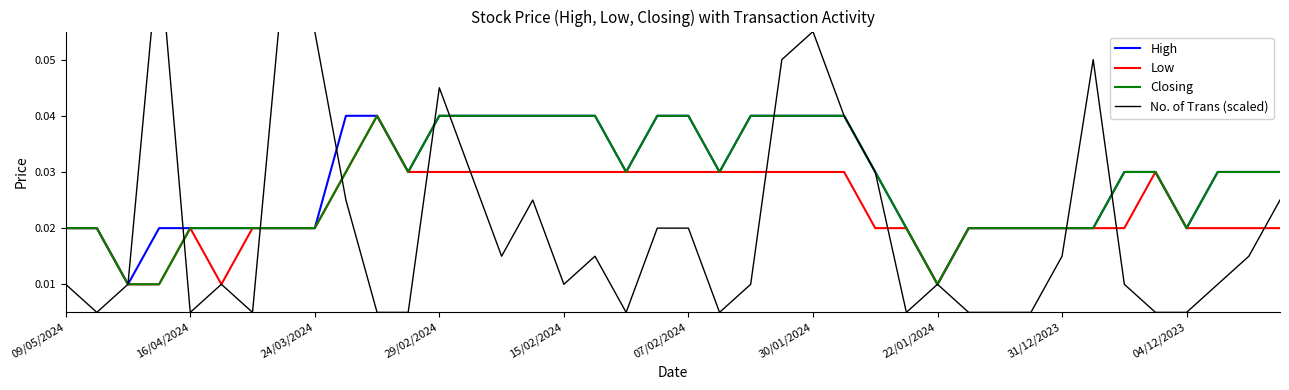

What are all the series names shown in the legend?

High, Low, Closing, No. of Trans (scaled)